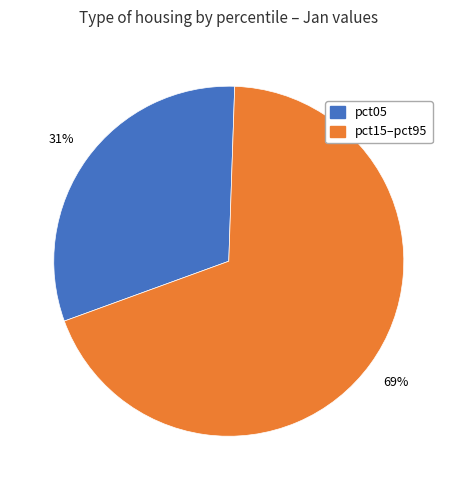

Rank the categories by value from highest to lowest.

pct15–pct95, pct05